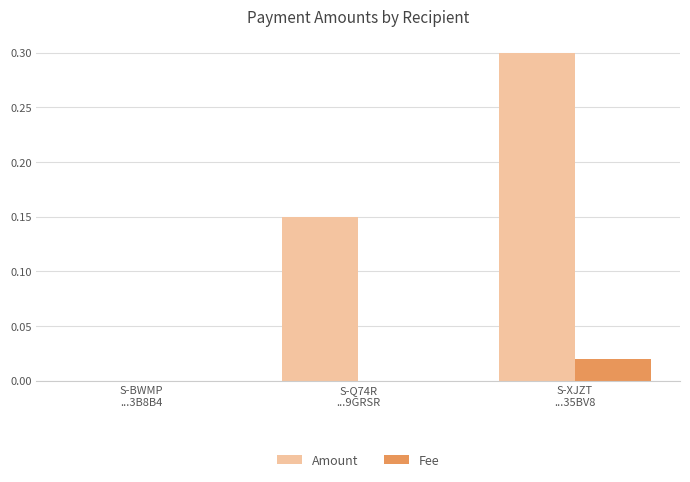

Which series has the largest total across all categories?

Amount